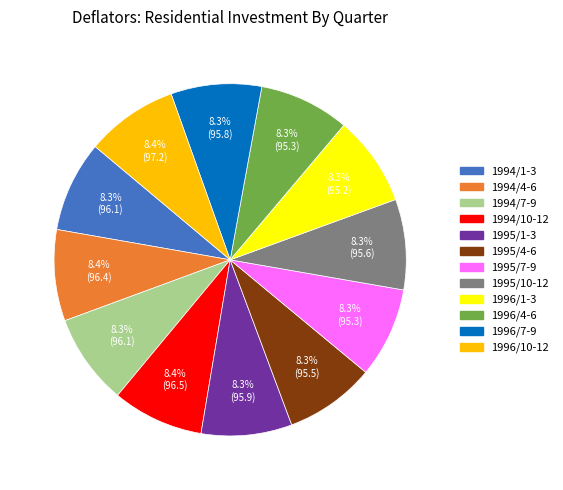

Does any single category account for the majority?

No